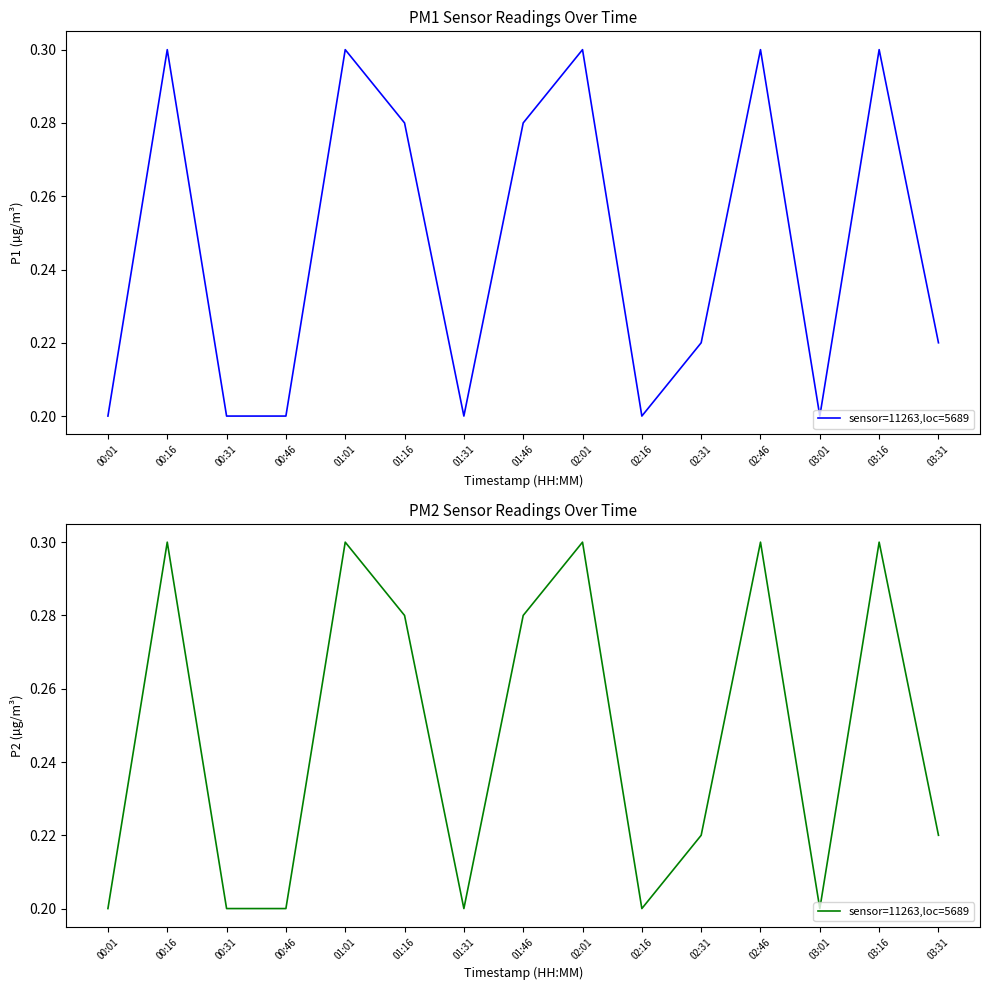

List the labels in order of value, smallest first.

00:01, 00:31, 00:46, 01:31, 02:16, 03:01, 02:31, 03:31, 01:16, 01:46, 00:16, 01:01, 02:01, 02:46, 03:16